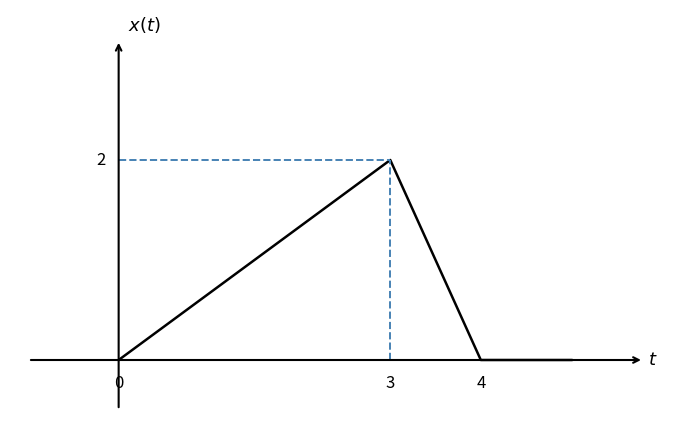

Reading right to left, extract all data points from this chart.

0	0	2	0	0